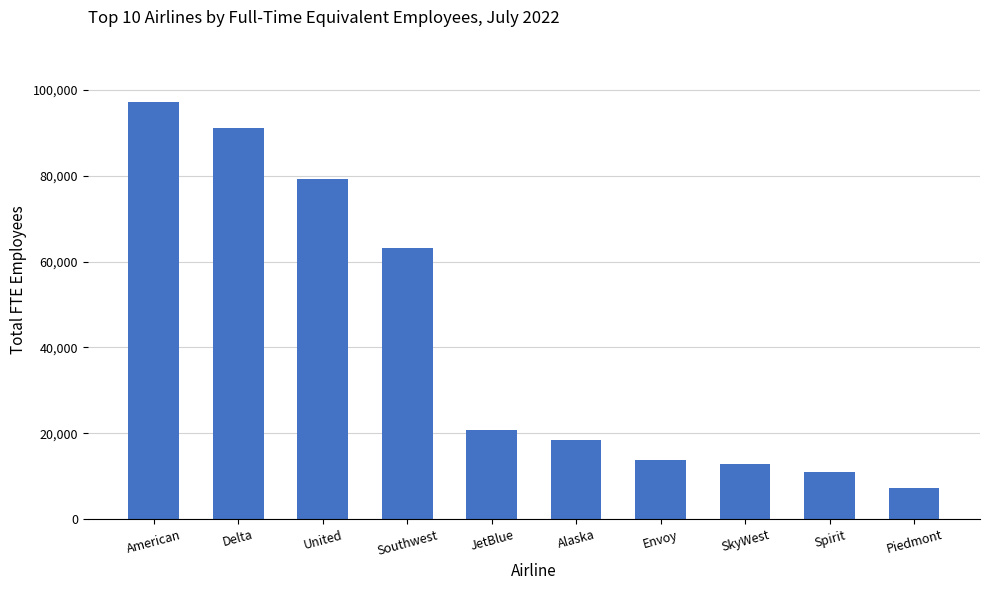

True or false: the data shows 97119.0 at American.

True